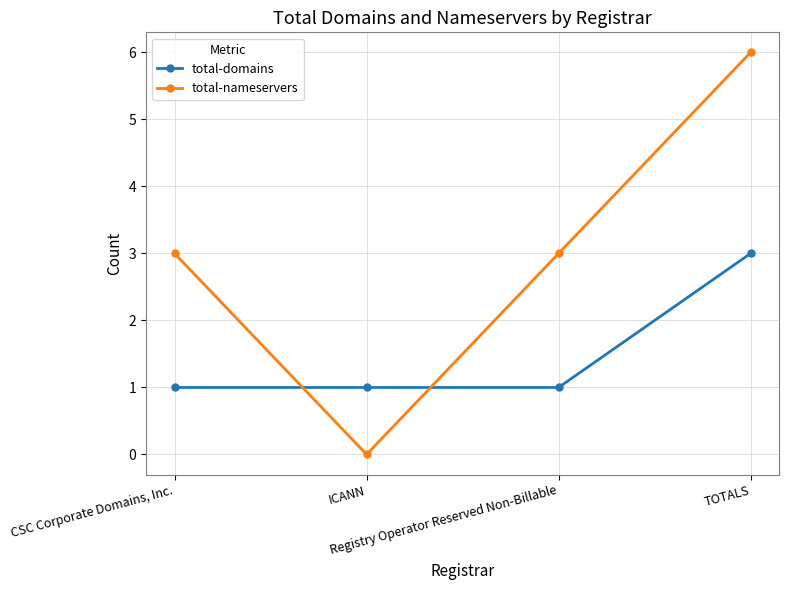

Which series has the largest total across all categories?

total-nameservers